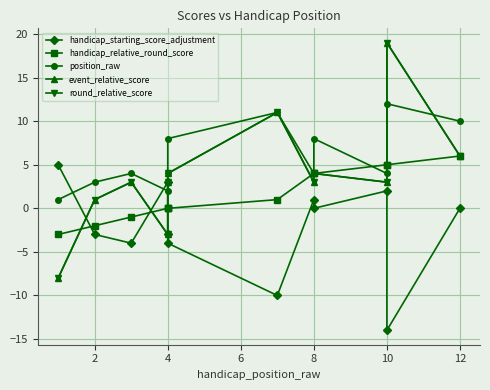

At which category does handicap_starting_score_adjustment reach its first local valley?

4